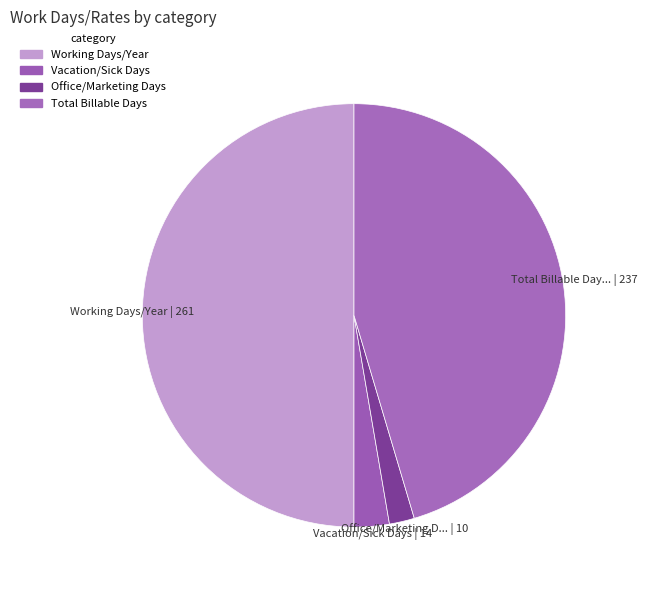

What percentage is NOT represented by Working Days/Year?

50.0%